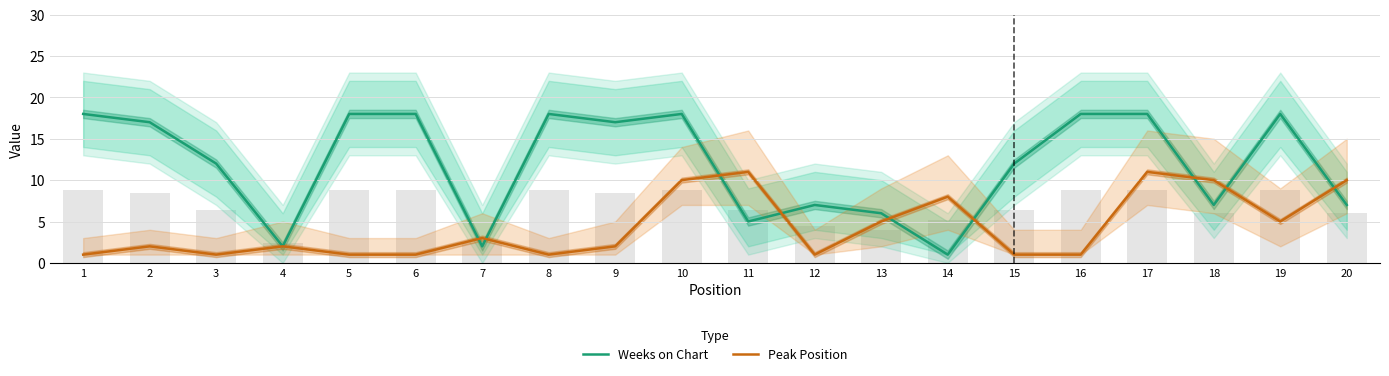

How many data points in Weeks on Chart are less than 17?

10